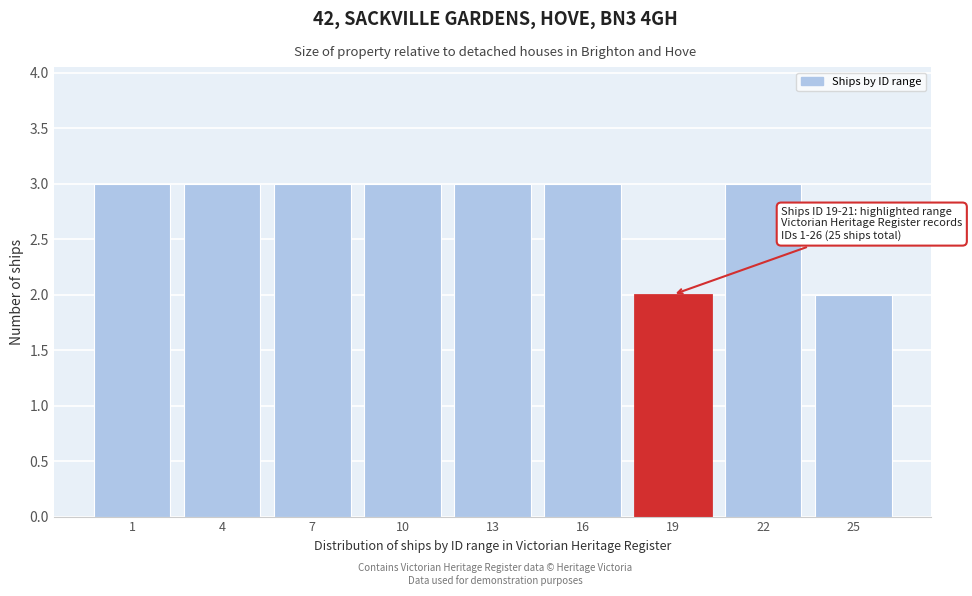

Reading right to left, list all the values displayed in this chart.

25=2	22=3	19=2	16=3	13=3	10=3	7=3	4=3	1=3